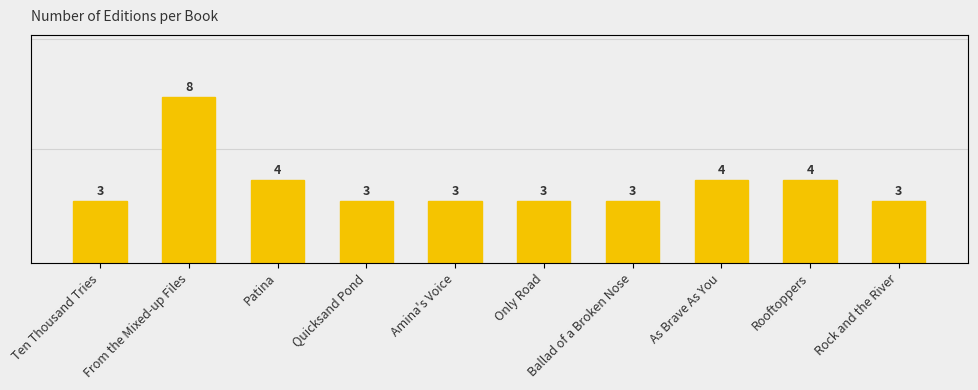

At which label is the value closest to 5?

Patina